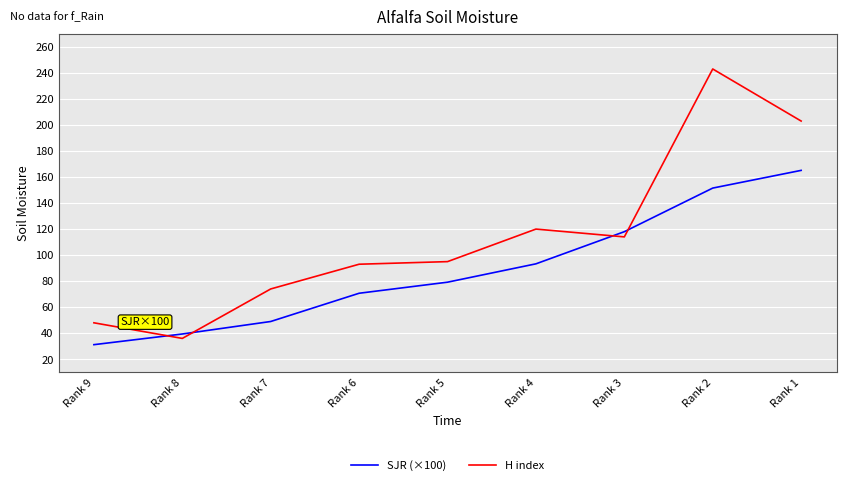

What is the difference between the maximum and minimum values in the SJR (×100) series?

133.9